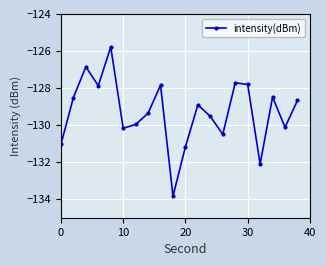

How many points are lower than both their immediate neighbors (excluding endpoints)?

6